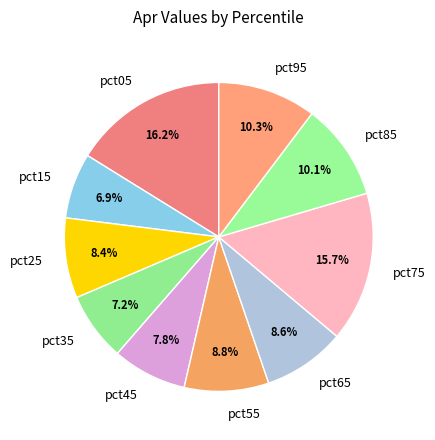

True or false: pct25 accounts for 1% of the total.

False